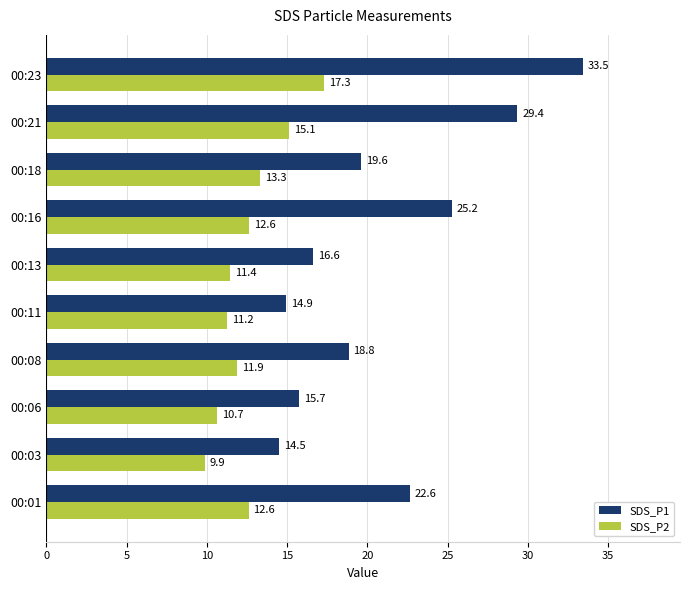

What is the difference between the maximum and minimum values in the SDS_P1 series?

18.9